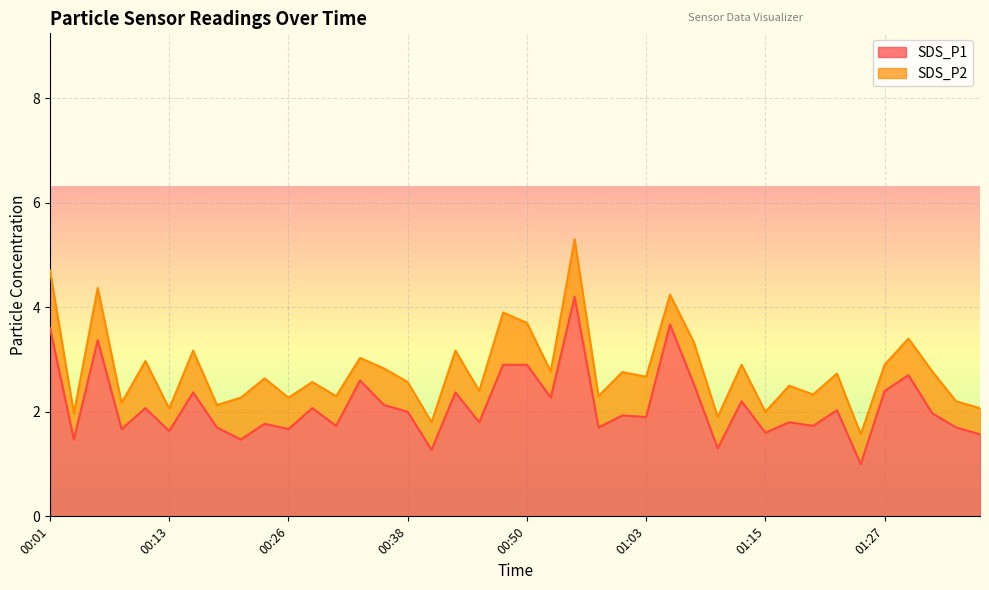

What is the value of the 18th point from the left?

2.4